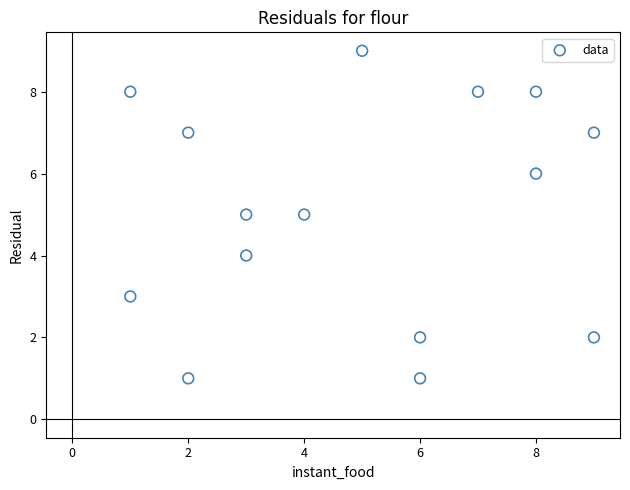

What is the range of Y values (max minus min)?

8